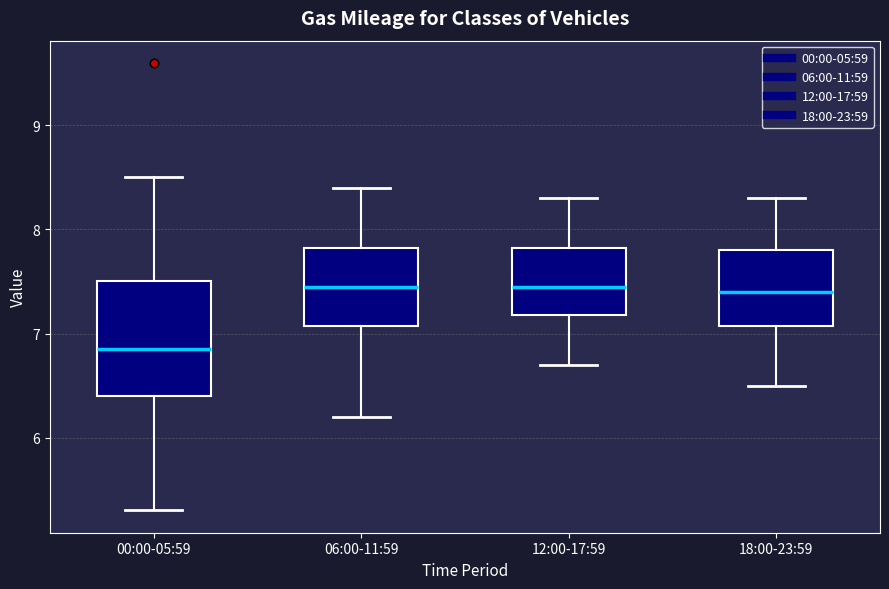

Reading left to right, read every box against the y-axis: the position of its median line, the range the box covers, and the ends of its whiskers. The values are not printed on the chart, so give them approximately, as read against the axis.

00:00-05:59: median 6.9, box 6.4 to 7.5, whiskers 5.3 to 8.5
06:00-11:59: median 7.5, box 7.1 to 7.8, whiskers 6.2 to 8.4
12:00-17:59: median 7.5, box 7.2 to 7.8, whiskers 6.7 to 8.3
18:00-23:59: median 7.4, box 7.1 to 7.8, whiskers 6.5 to 8.3